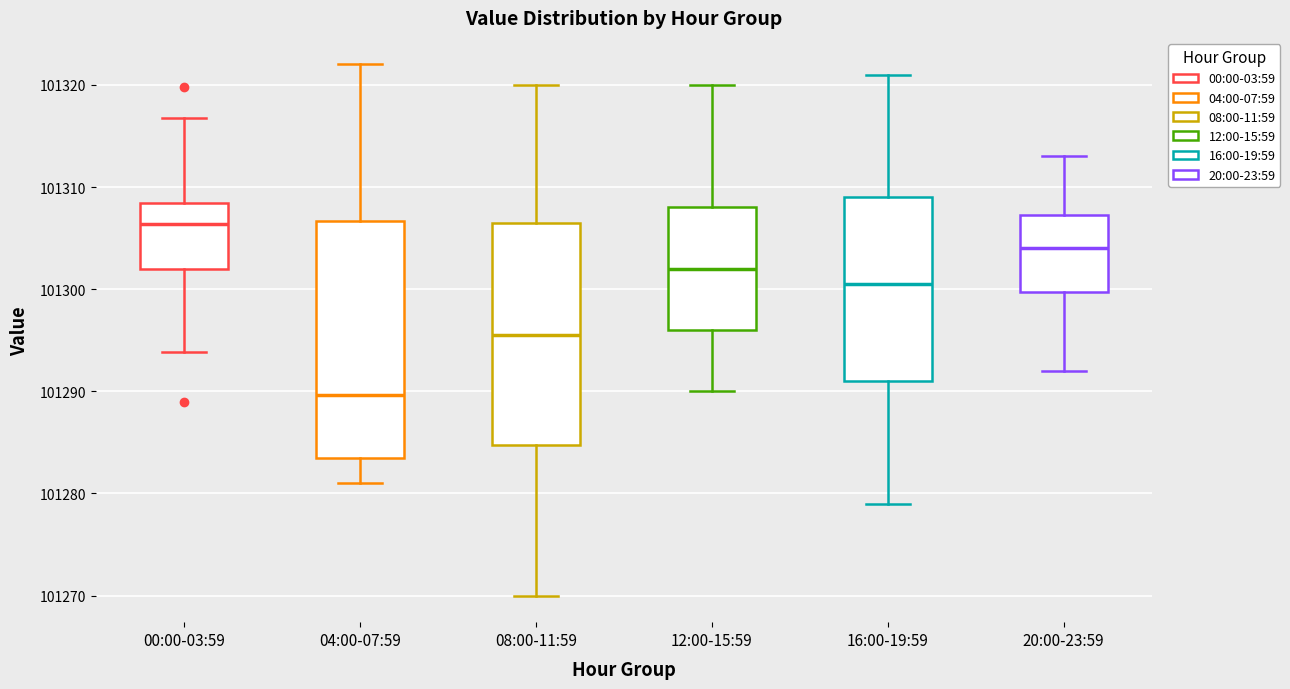

Comparing the boxes themselves (not the whiskers), which one is the tallest?

04:00-07:59